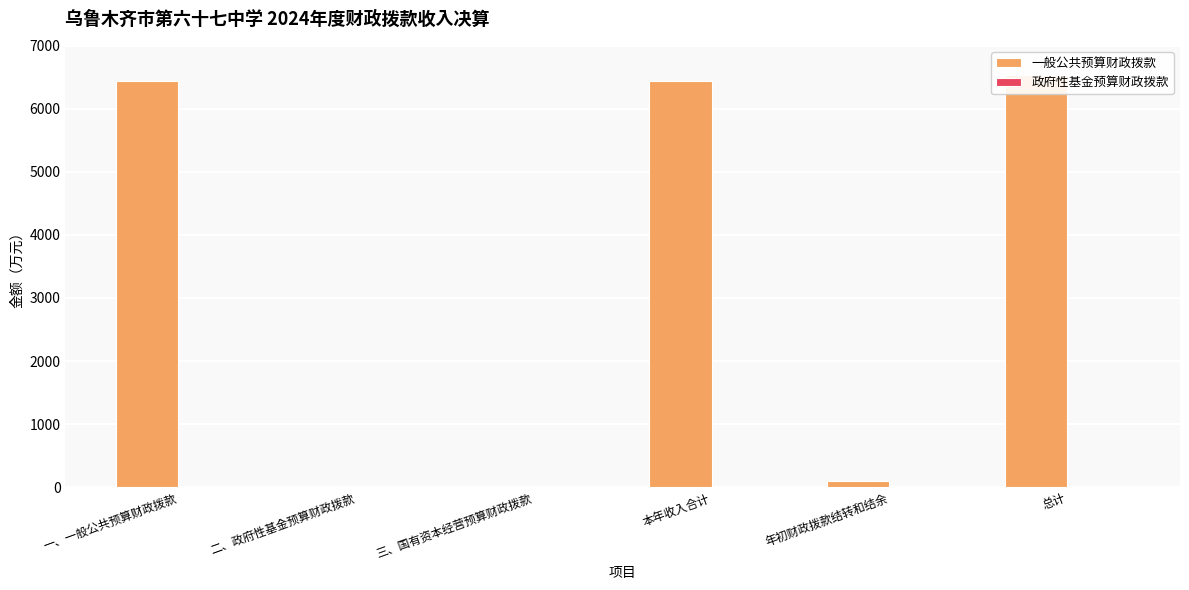

At which label is 一般公共预算财政拨款 closest to 3270?

年初财政拨款结转和结余